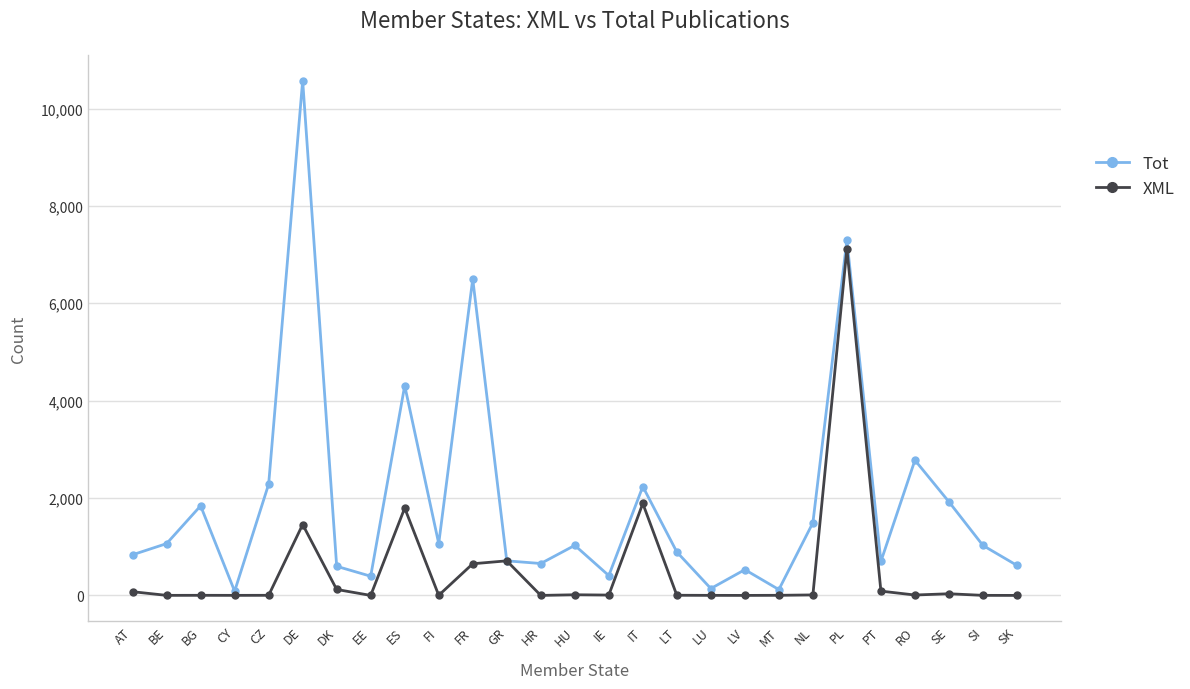

Which category has the highest value across all series?

DE